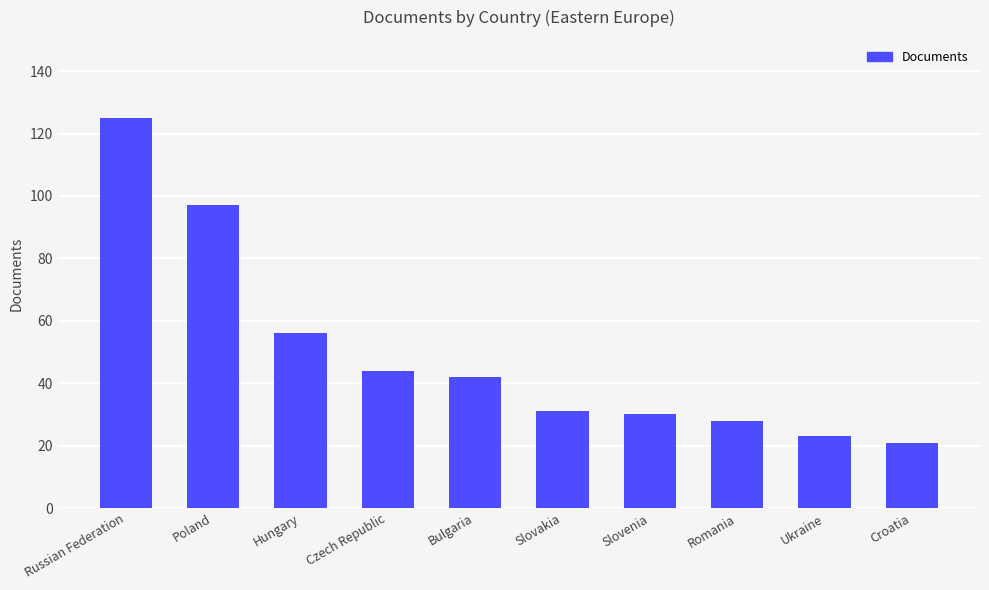

What is the smallest value displayed?

21